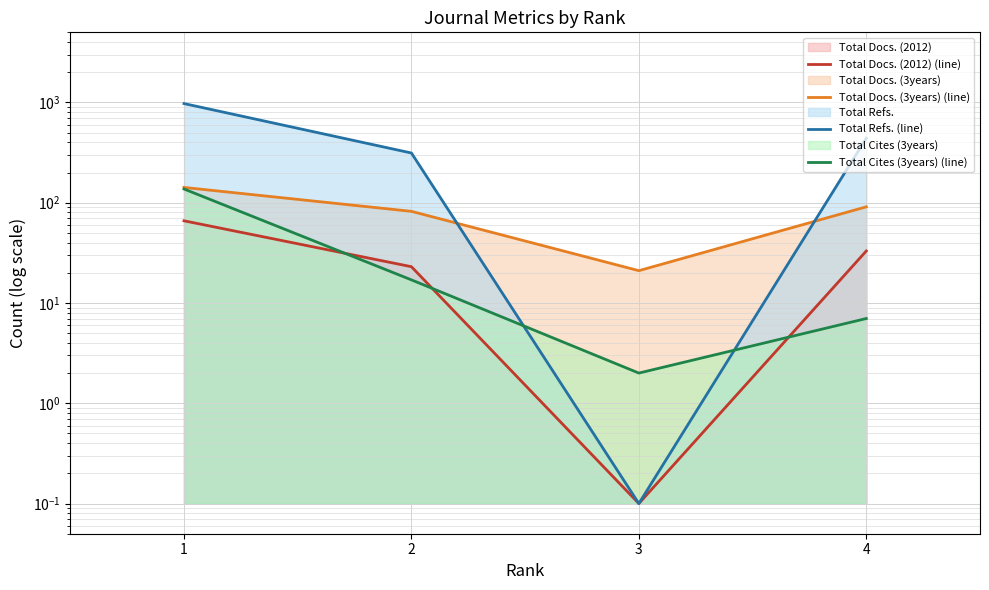

What is the average value of the Total Cites (3years) (line) series?

40.8